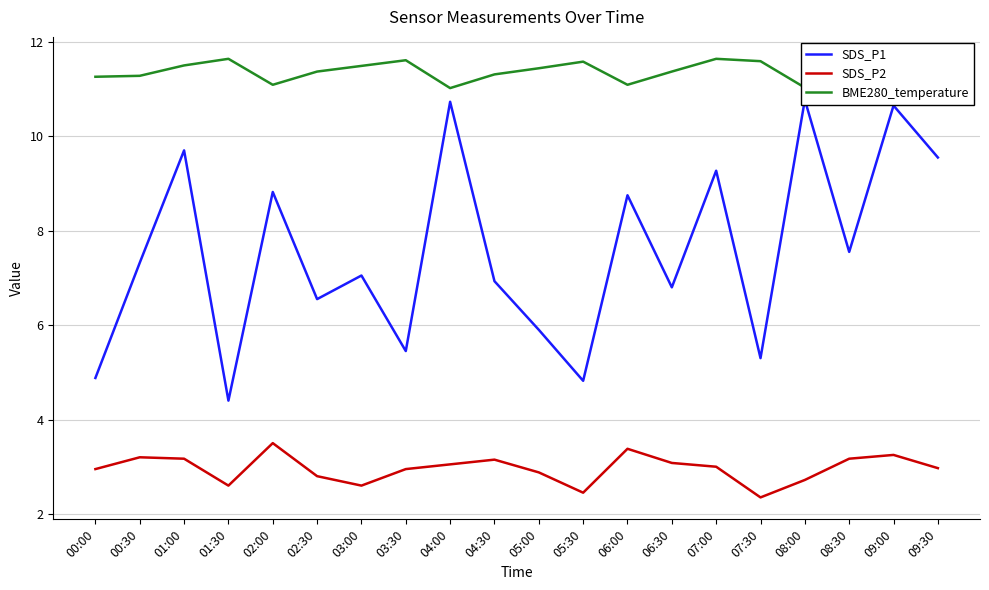

Reading left to right, extract all data points from this chart.

SDS_P1: 00:00=4.9	00:30=7.3	01:00=9.7	01:30=4.4	02:00=8.8	02:30=6.5	03:00=7.0	03:30=5.5	04:00=10.7	04:30=6.9	05:00=5.9	05:30=4.8	06:00=8.8	06:30=6.8	07:00=9.3	07:30=5.3	08:00=10.8	08:30=7.5	09:00=10.7	09:30=9.6
SDS_P2: 00:00=3.0	00:30=3.2	01:00=3.2	01:30=2.6	02:00=3.5	02:30=2.8	03:00=2.6	03:30=3.0	04:00=3.0	04:30=3.1	05:00=2.9	05:30=2.5	06:00=3.4	06:30=3.1	07:00=3.0	07:30=2.4	08:00=2.7	08:30=3.2	09:00=3.2	09:30=3.0
BME280_temperature: 00:00=11.3	00:30=11.3	01:00=11.5	01:30=11.6	02:00=11.1	02:30=11.4	03:00=11.5	03:30=11.6	04:00=11.0	04:30=11.3	05:00=11.4	05:30=11.6	06:00=11.1	06:30=11.4	07:00=11.6	07:30=11.6	08:00=11.0	08:30=11.4	09:00=11.2	09:30=11.3